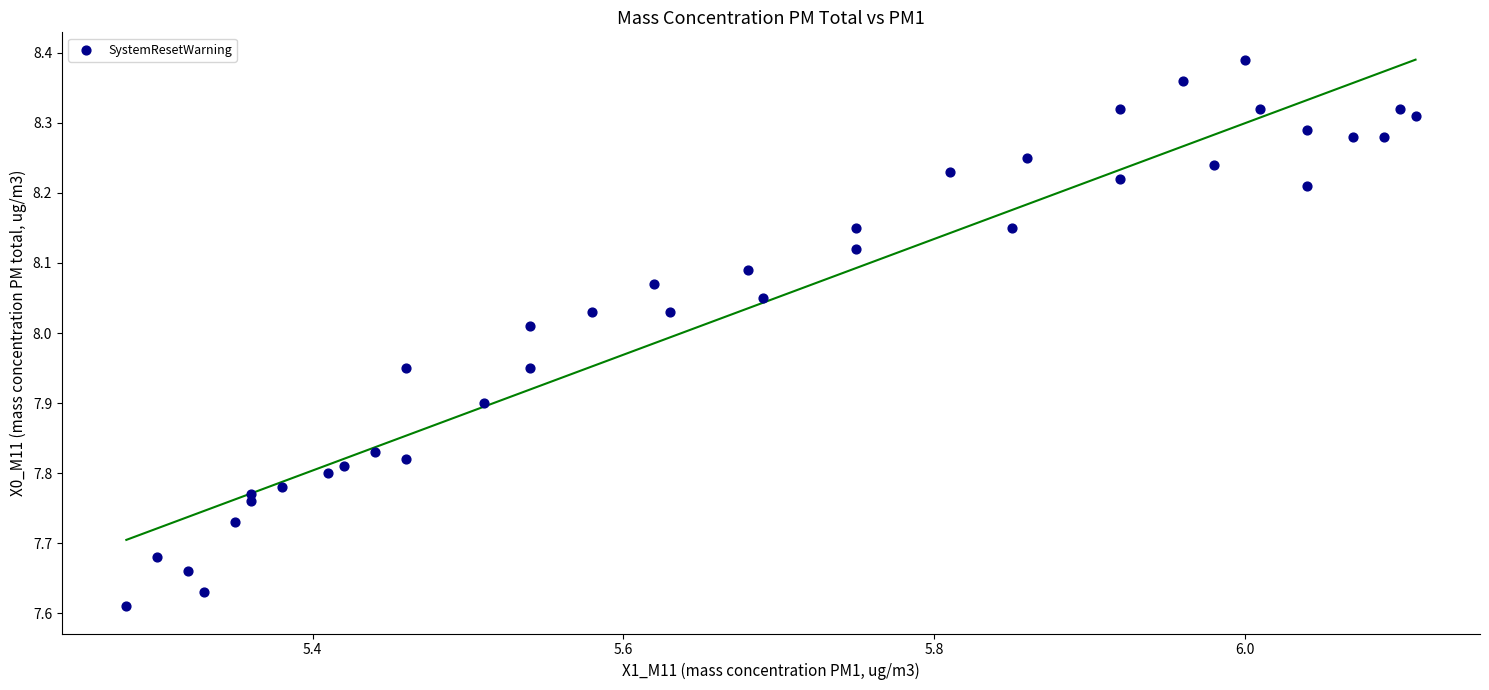

What is the range of Y values (max minus min)?

0.8